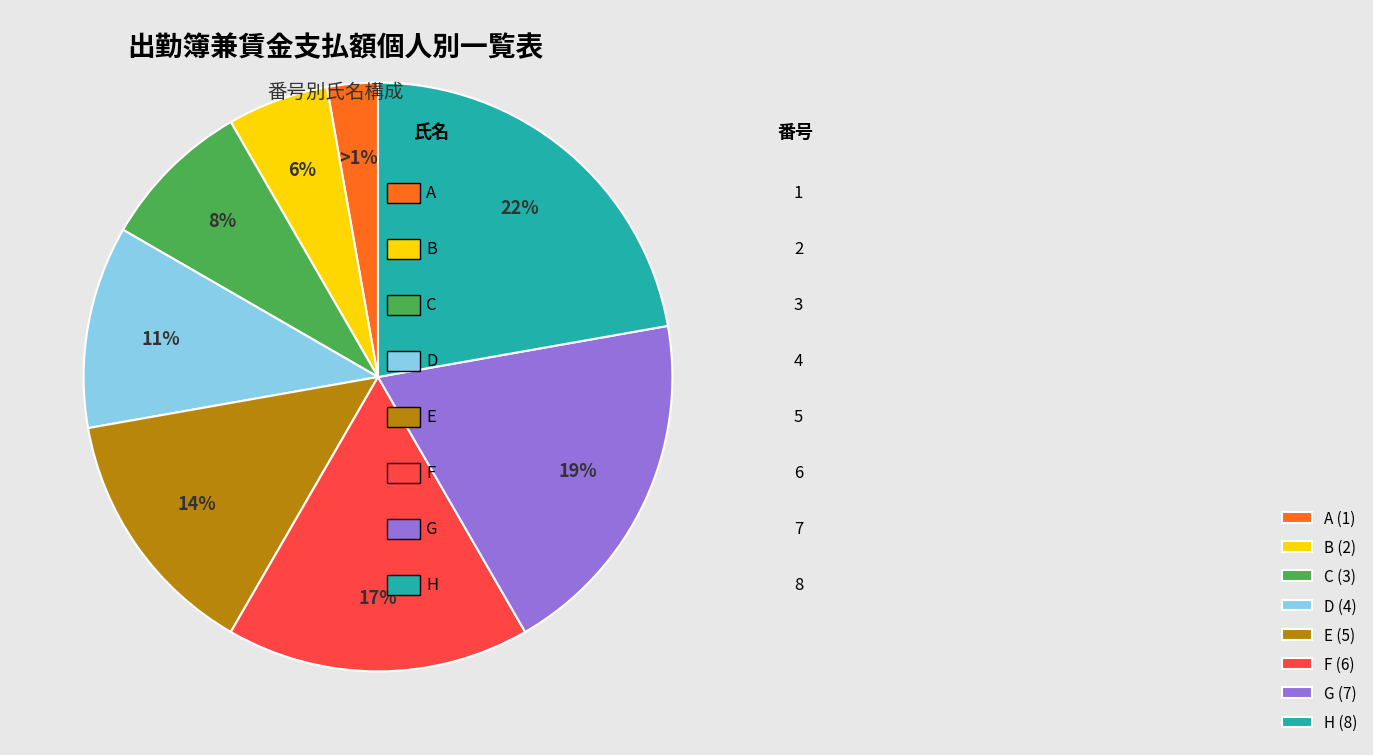

What is the total percentage of F and E?

30.6%